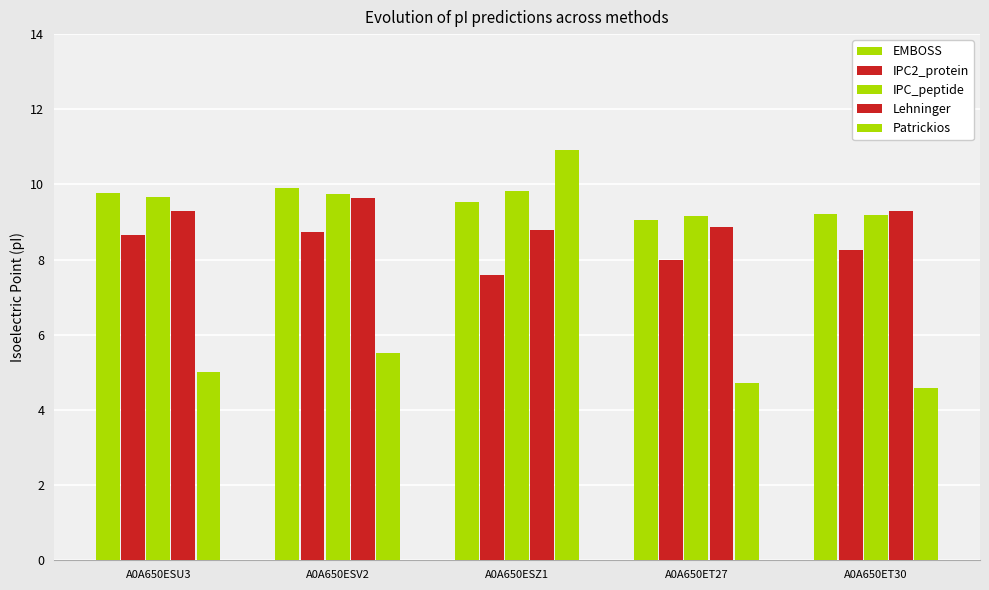

How many bars are there in total?

25